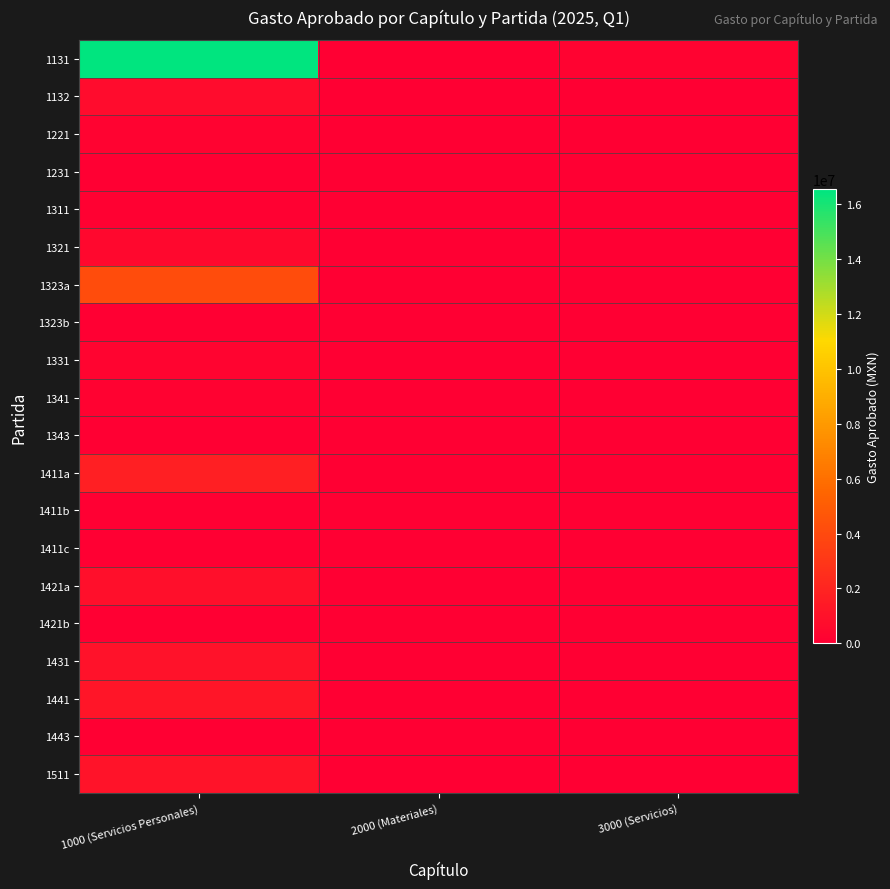

Reading left to right, transcribe all the data shown in this chart.

1131: 1000 (Servicios Personales)=16548071	2000 (Materiales)=0	3000 (Servicios)=200000
1132: 1000 (Servicios Personales)=664650	2000 (Materiales)=0	3000 (Servicios)=0
1221: 1000 (Servicios Personales)=208781	2000 (Materiales)=0	3000 (Servicios)=0
1231: 1000 (Servicios Personales)=53225	2000 (Materiales)=0	3000 (Servicios)=0
1311: 1000 (Servicios Personales)=106248	2000 (Materiales)=0	3000 (Servicios)=0
1321: 1000 (Servicios Personales)=477862	2000 (Materiales)=0	3000 (Servicios)=0
1323a: 1000 (Servicios Personales)=4143698	2000 (Materiales)=0	3000 (Servicios)=0
1323b: 1000 (Servicios Personales)=23198	2000 (Materiales)=0	3000 (Servicios)=0
1331: 1000 (Servicios Personales)=300339	2000 (Materiales)=0	3000 (Servicios)=0
1341: 1000 (Servicios Personales)=169225	2000 (Materiales)=0	3000 (Servicios)=0
1343: 1000 (Servicios Personales)=24371	2000 (Materiales)=0	3000 (Servicios)=0
1411a: 1000 (Servicios Personales)=1730405	2000 (Materiales)=0	3000 (Servicios)=0
1411b: 1000 (Servicios Personales)=45263	2000 (Materiales)=0	3000 (Servicios)=0
1411c: 1000 (Servicios Personales)=19321	2000 (Materiales)=0	3000 (Servicios)=0
1421a: 1000 (Servicios Personales)=840583	2000 (Materiales)=0	3000 (Servicios)=0
1421b: 1000 (Servicios Personales)=33754	2000 (Materiales)=0	3000 (Servicios)=0
1431: 1000 (Servicios Personales)=987924	2000 (Materiales)=0	3000 (Servicios)=0
1441: 1000 (Servicios Personales)=1199439	2000 (Materiales)=0	3000 (Servicios)=0
1443: 1000 (Servicios Personales)=48700	2000 (Materiales)=0	3000 (Servicios)=0
1511: 1000 (Servicios Personales)=1073865	2000 (Materiales)=0	3000 (Servicios)=0